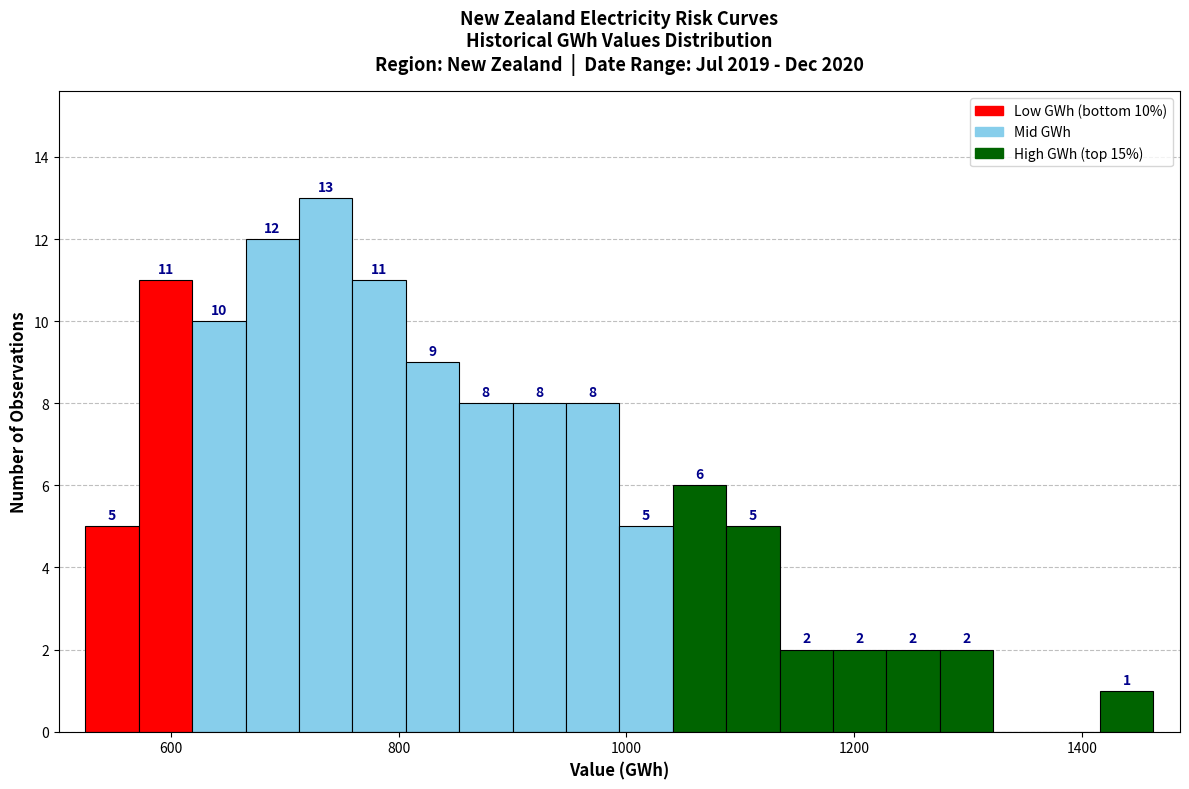

Read against the x-axis, roughly where is the centre of the tallest bar?

740